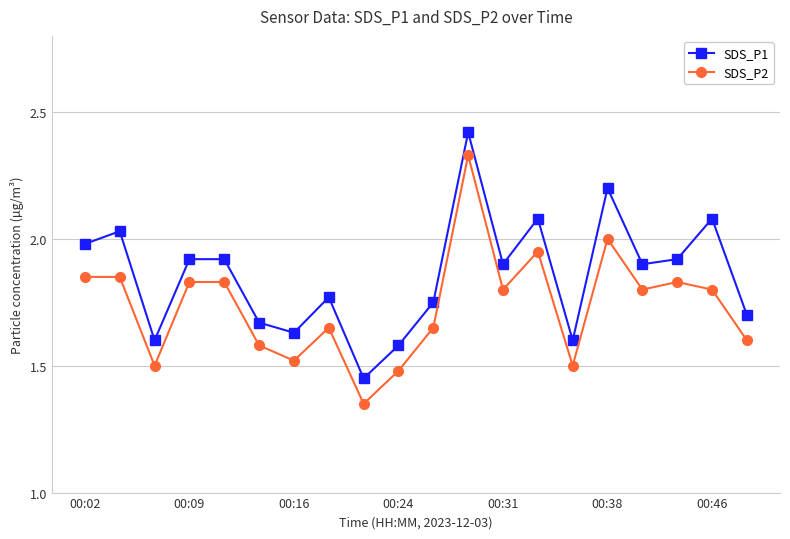

Which series has the largest total across all categories?

SDS_P1